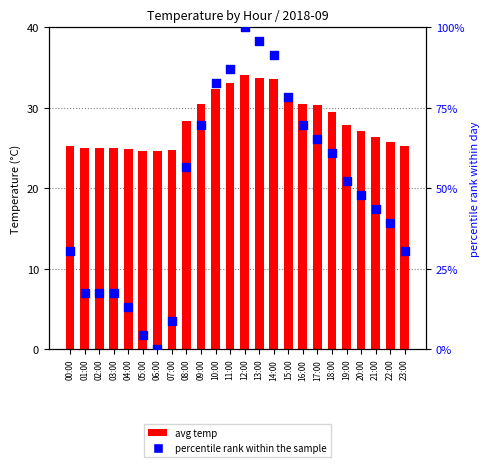

Which series has the largest Y range (max minus min)?

percentile rank within the sample